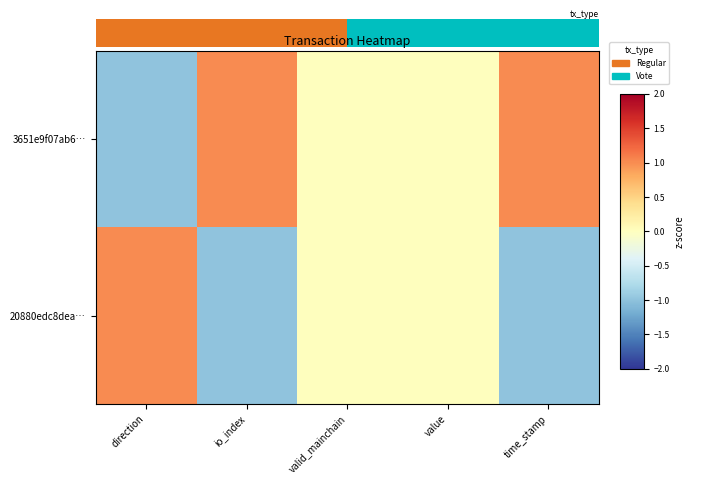

Reading left to right, list all the values displayed in this chart.

3651e9f07ab6…: direction=-1	io_index=1	valid_mainchain=0	value=0	time_stamp=1
20880edc8dea…: direction=1	io_index=-1	valid_mainchain=0	value=0	time_stamp=-1